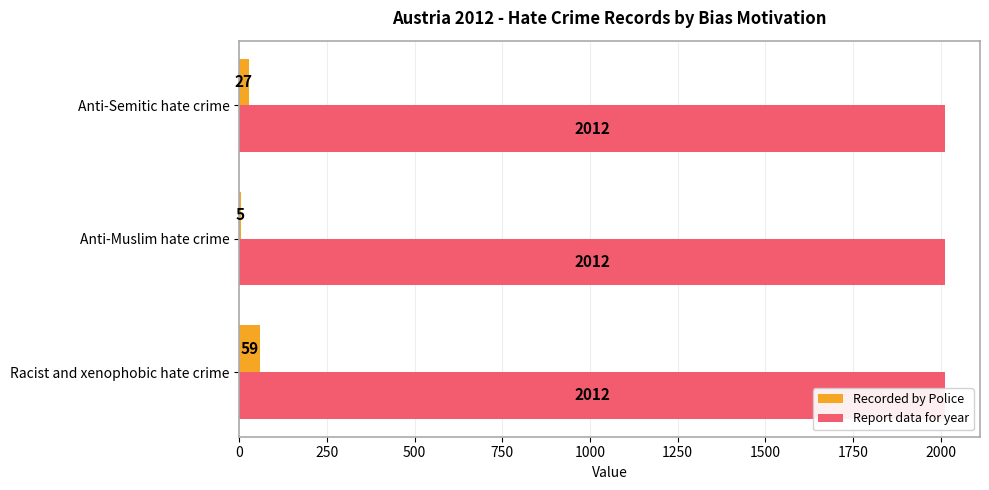

Reading left to right, what are all the values shown in this chart?

Recorded by Police: 59.0	5.0	27.0
Report data for year: 0.3	0.3	0.3